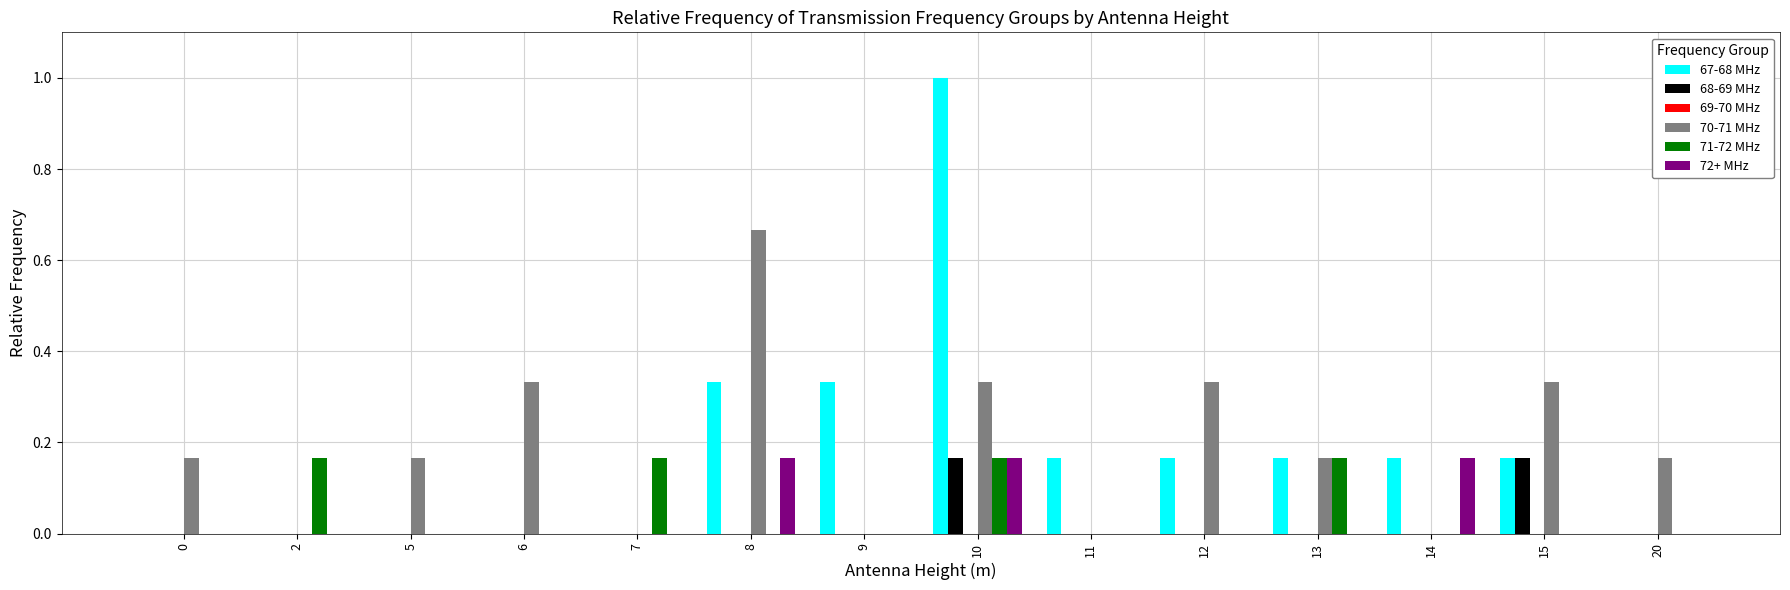

What is the maximum value shown in the chart?

1.0